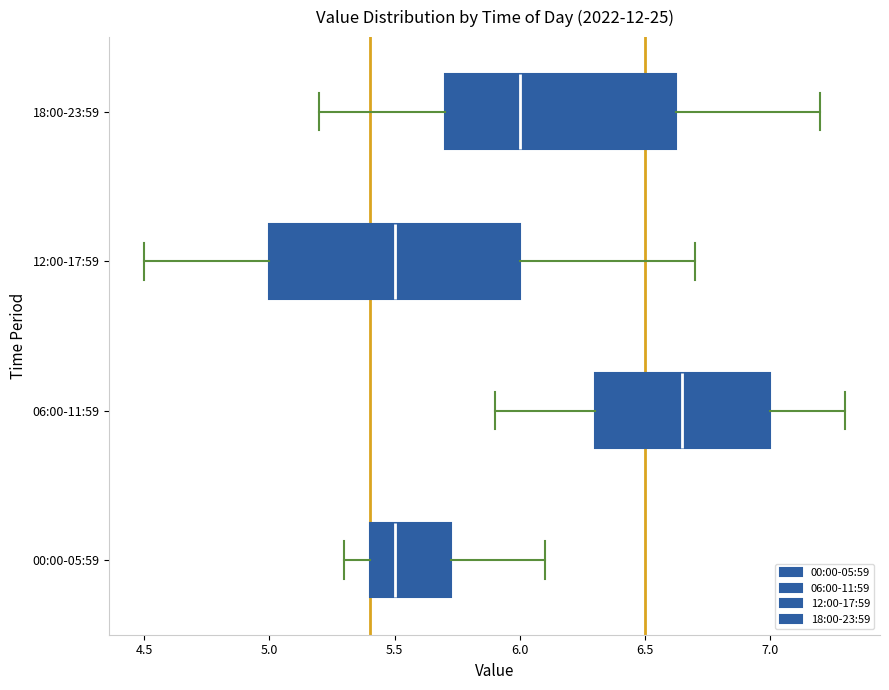

Which box is the widest, from its left edge to its right edge?

12:00-17:59